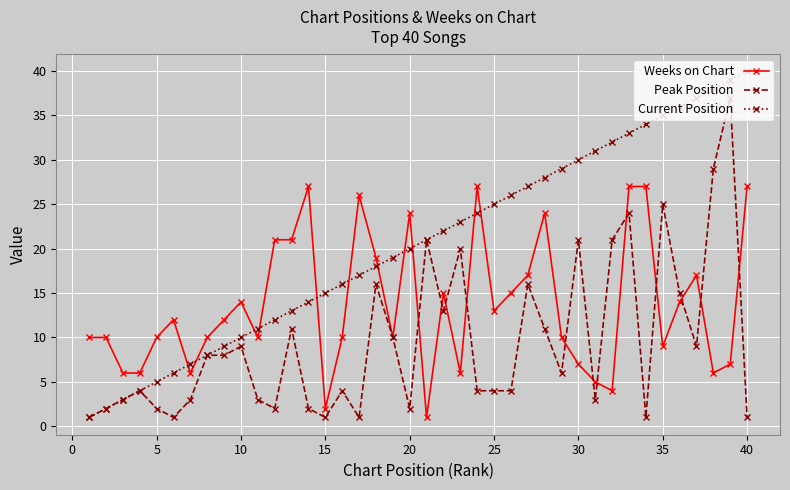

Which series has the largest total across all categories?

Current Position